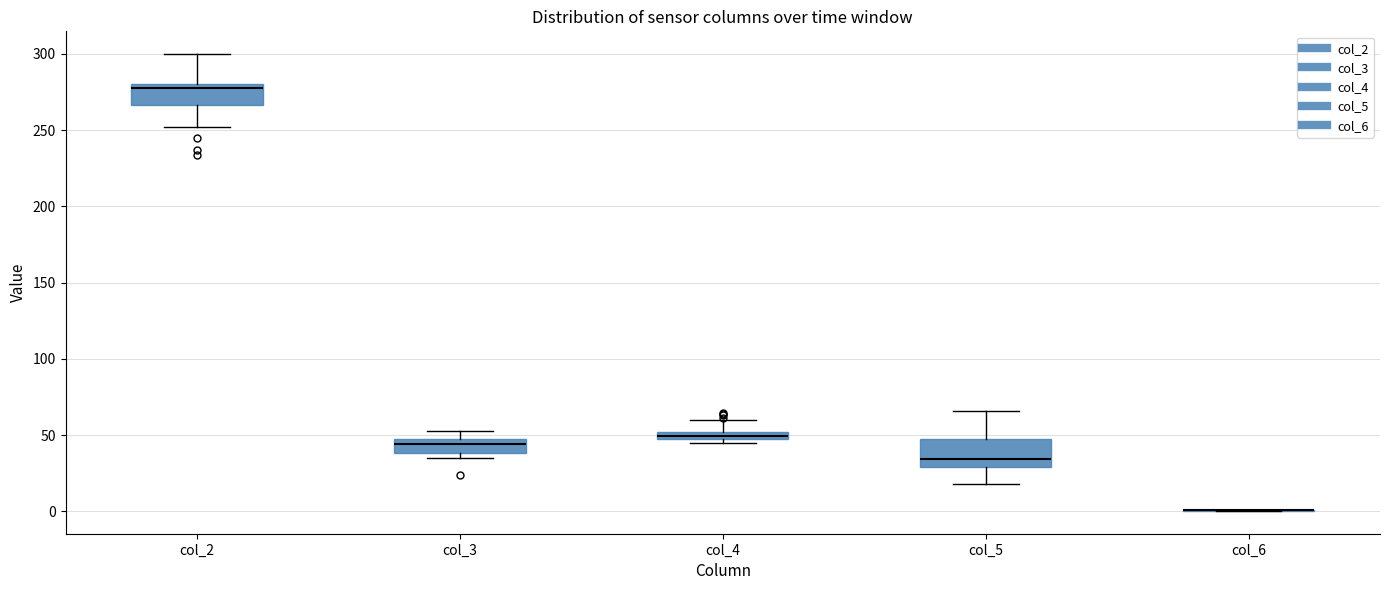

Where is the lower edge of the box for col_5 on the y-axis? The values are not printed on the chart, so give them approximately, as read against the axis.

30